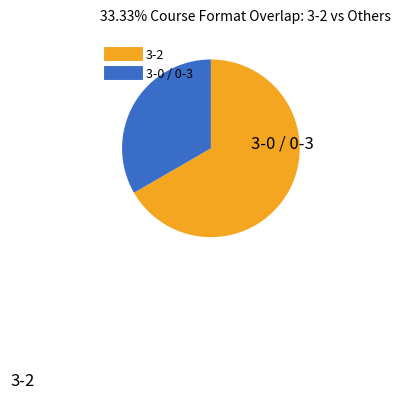

Does any single category account for the majority?

Yes